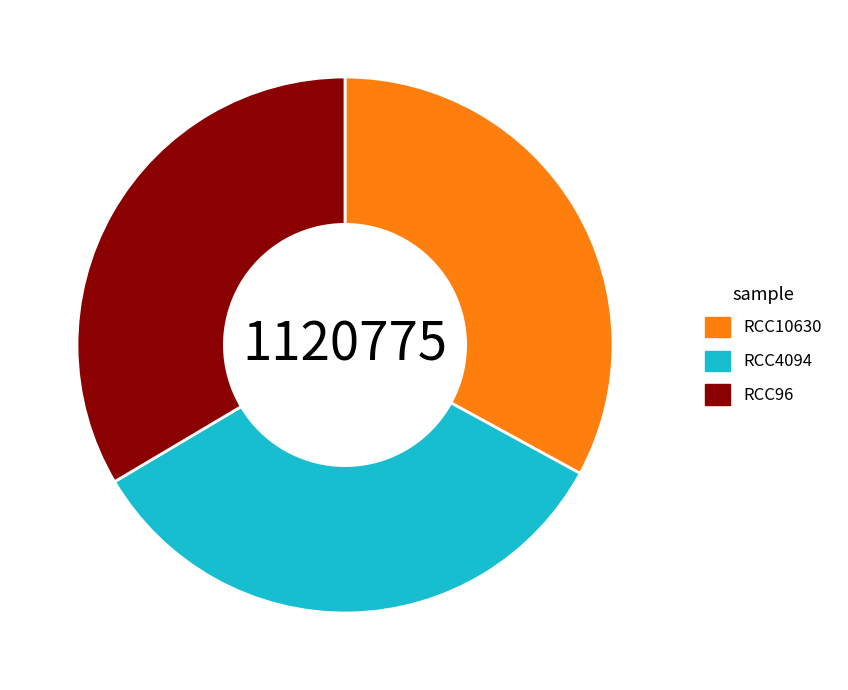

Does any single category account for the majority?

No